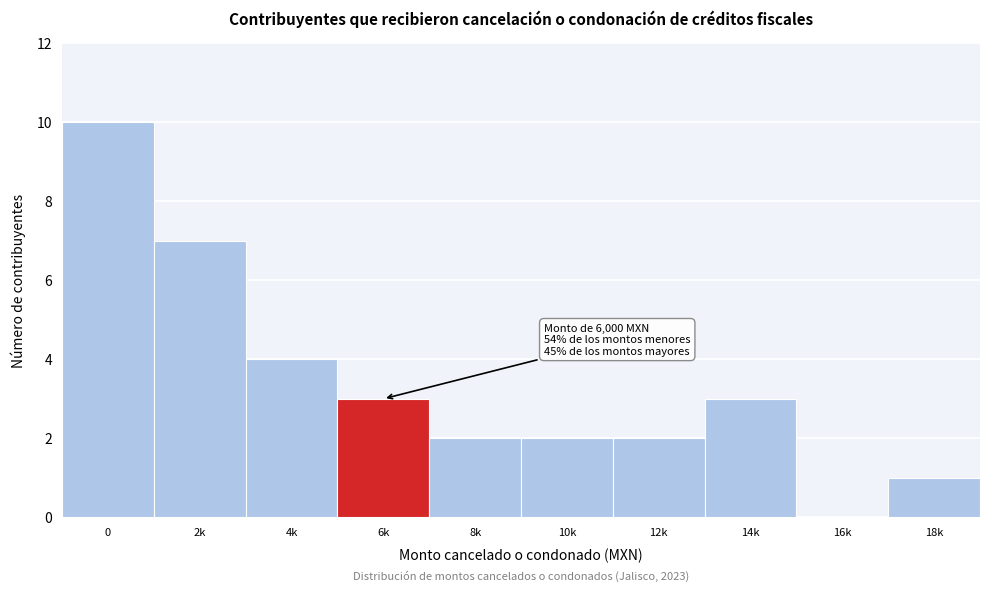

Reading left to right, what are all the values shown in this chart?

0=10	2k=7	4k=4	6k=3	8k=2	10k=2	12k=2	14k=3	16k=0	18k=1